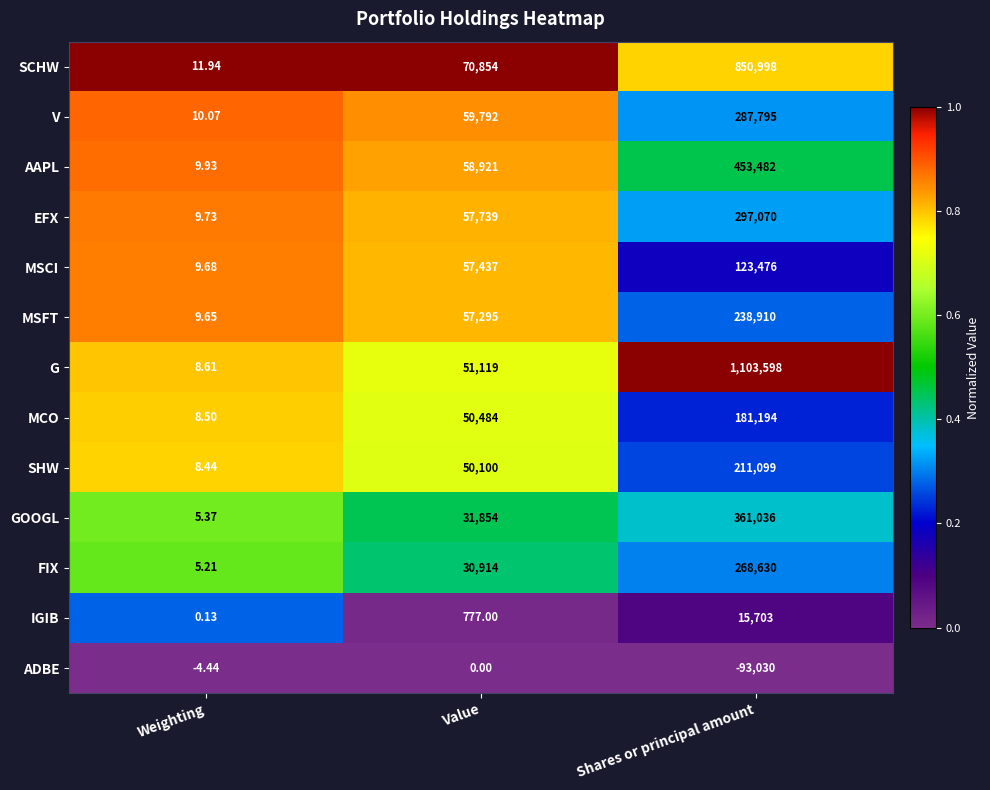

At which category does the chart reach its peak across all series?

Shares or principal amount